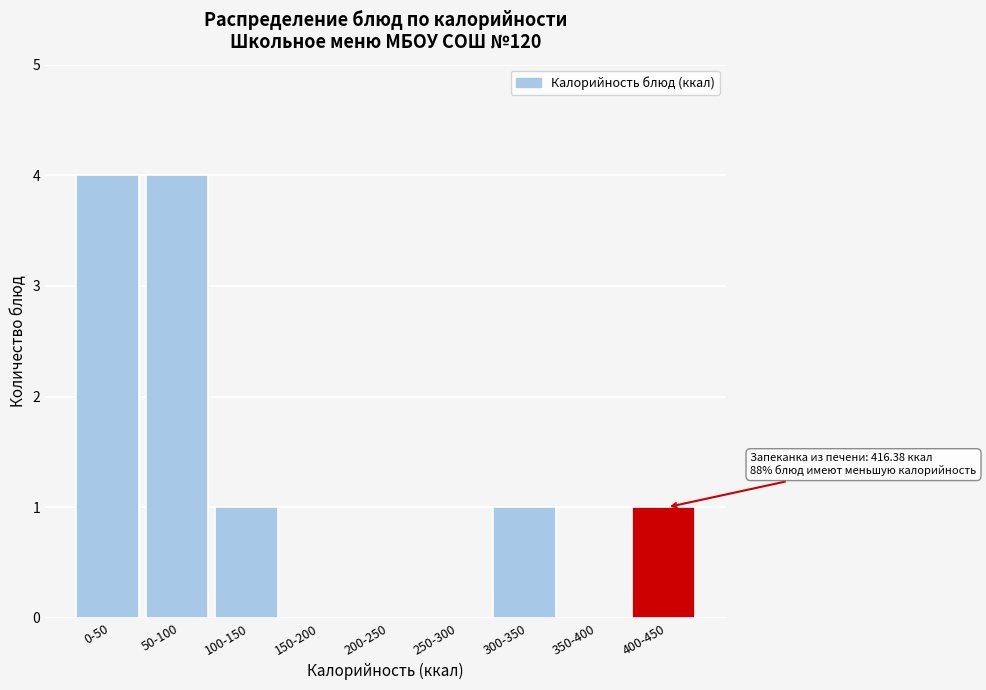

Reading left to right, transcribe all the data shown in this chart.

0-50=4	50-100=4	100-150=1	150-200=0	200-250=0	250-300=0	300-350=1	350-400=0	400-450=1